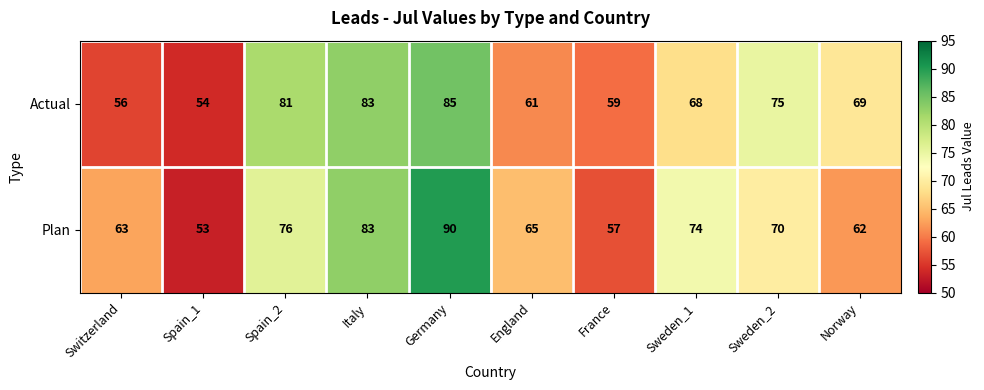

Rank the series by their maximum value, from highest to lowest.

Plan, Actual